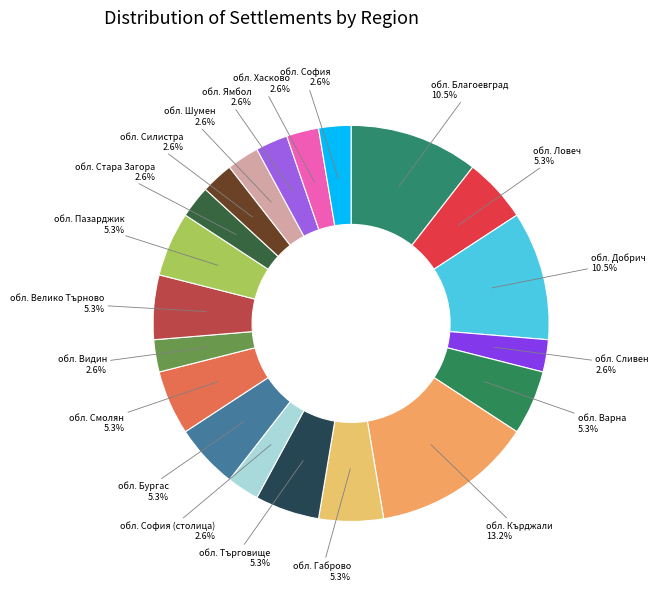

Count the number of slices in the pie.

20